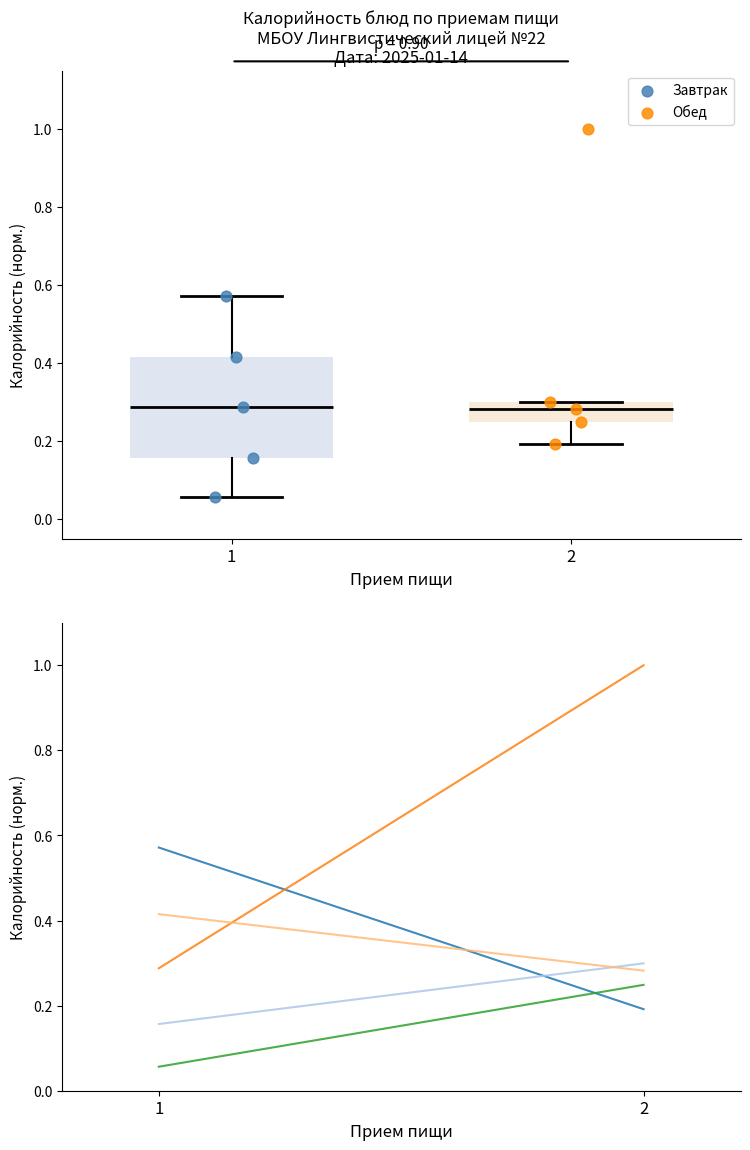

Which series reaches the maximum Y coordinate?

Обед